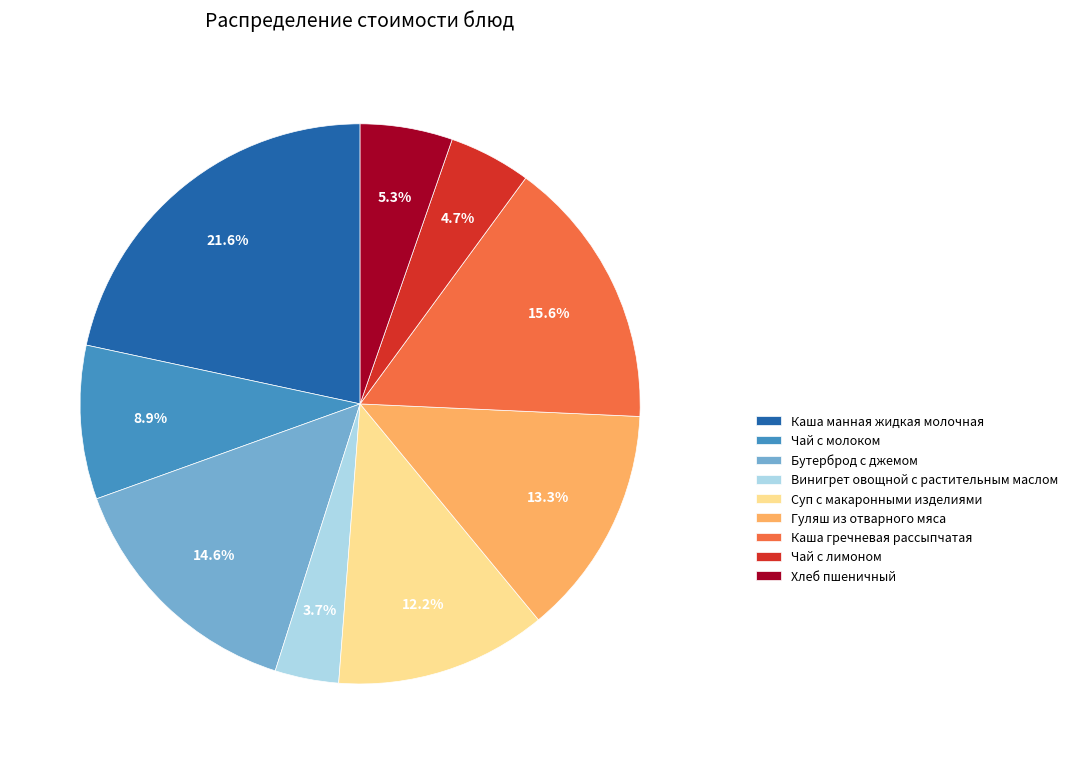

To the nearest percent, what percentage of the pie is Хлеб пшеничный?

5%